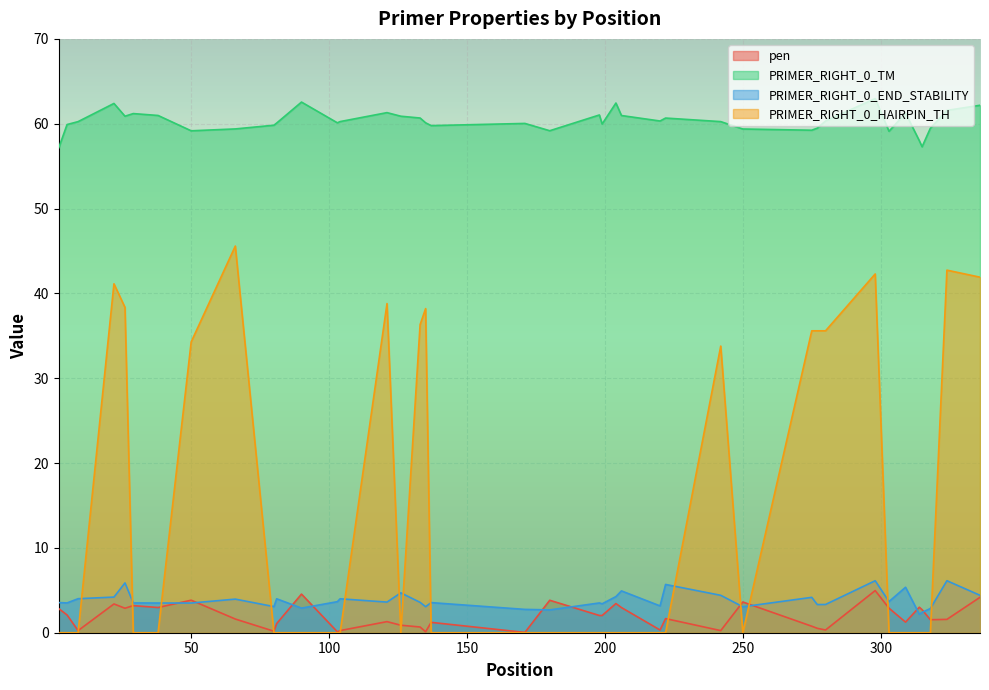

Rank the series at 277 from highest to lowest value.

PRIMER_RIGHT_0_TM, PRIMER_RIGHT_0_HAIRPIN_TH, PRIMER_RIGHT_0_END_STABILITY, pen